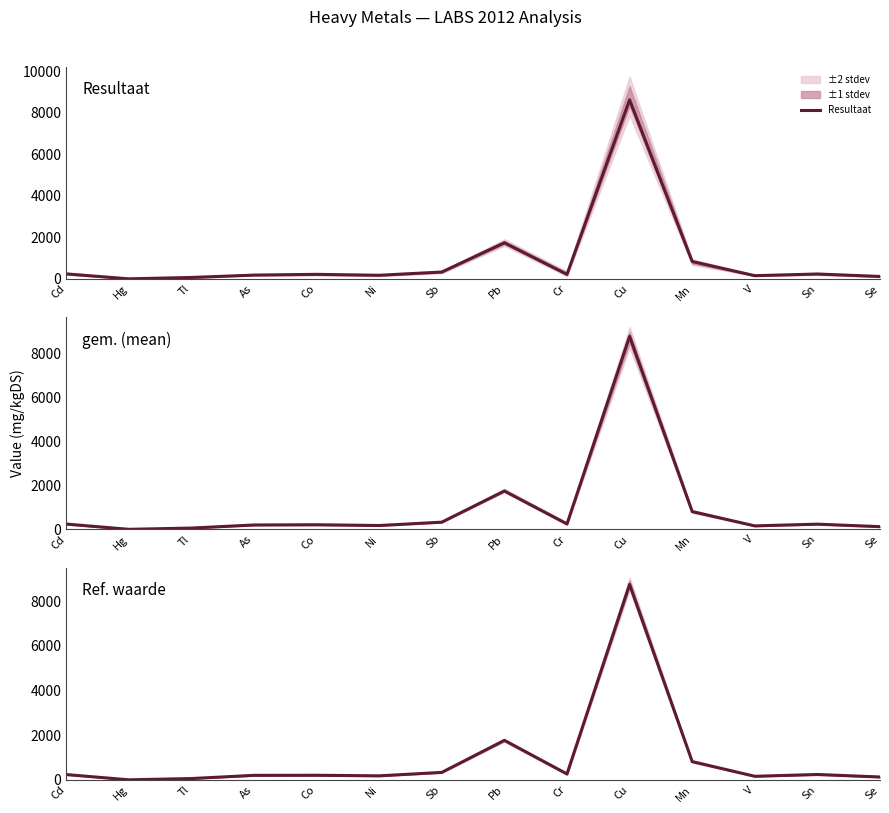

Where is the first local maximum for gem. (mean)?

Co